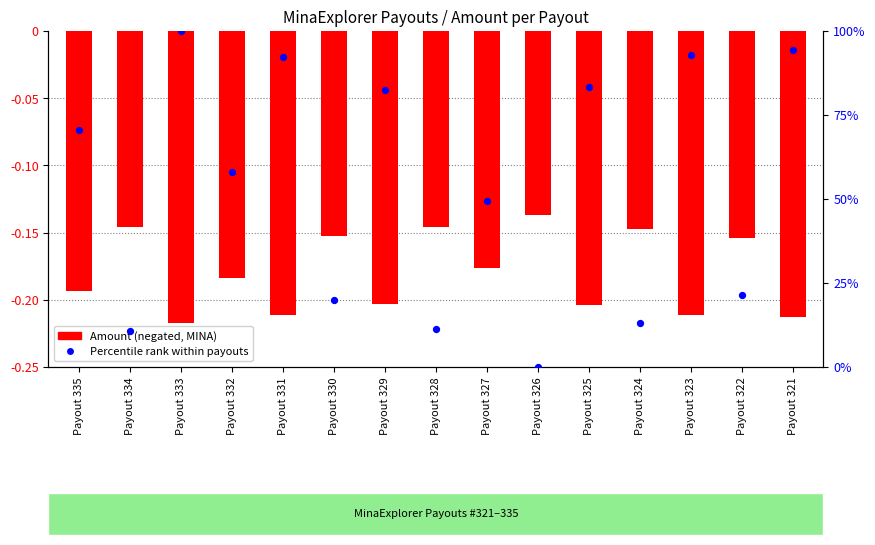

Which series reaches the minimum Y coordinate?

Amount (negated)